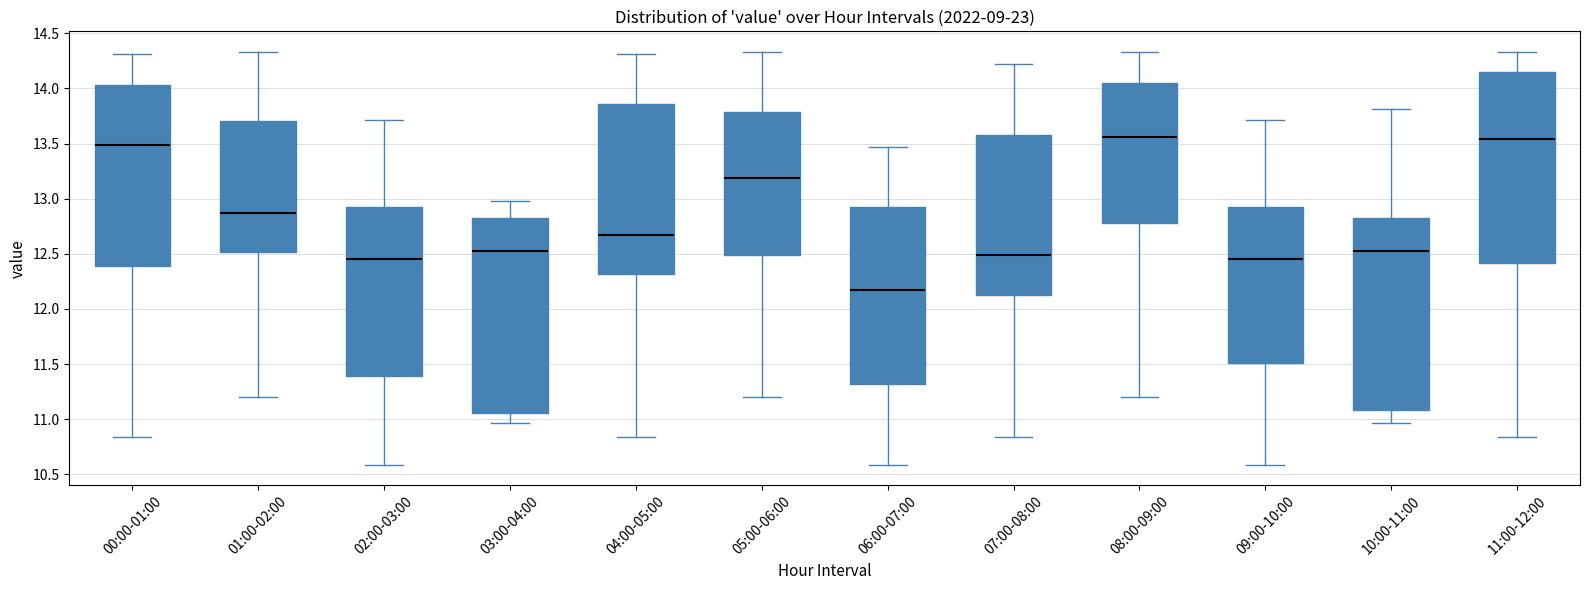

Reading left to right, read every box against the y-axis: the position of its median line, the range the box covers, and the ends of its whiskers. The values are not printed on the chart, so give them approximately, as read against the axis.

00:00-01:00: median 13.50, box 12.40 to 14.05, whiskers 10.85 to 14.30
01:00-02:00: median 12.85, box 12.50 to 13.70, whiskers 11.20 to 14.35
02:00-03:00: median 12.45, box 11.40 to 12.95, whiskers 10.60 to 13.70
03:00-04:00: median 12.55, box 11.05 to 12.80, whiskers 10.95 to 13.00
04:00-05:00: median 12.65, box 12.30 to 13.85, whiskers 10.85 to 14.30
05:00-06:00: median 13.20, box 12.50 to 13.80, whiskers 11.20 to 14.35
06:00-07:00: median 12.20, box 11.30 to 12.95, whiskers 10.60 to 13.45
07:00-08:00: median 12.50, box 12.15 to 13.60, whiskers 10.85 to 14.20
08:00-09:00: median 13.55, box 12.80 to 14.05, whiskers 11.20 to 14.35
09:00-10:00: median 12.45, box 11.50 to 12.95, whiskers 10.60 to 13.70
10:00-11:00: median 12.55, box 11.10 to 12.80, whiskers 10.95 to 13.80
11:00-12:00: median 13.55, box 12.40 to 14.15, whiskers 10.85 to 14.35